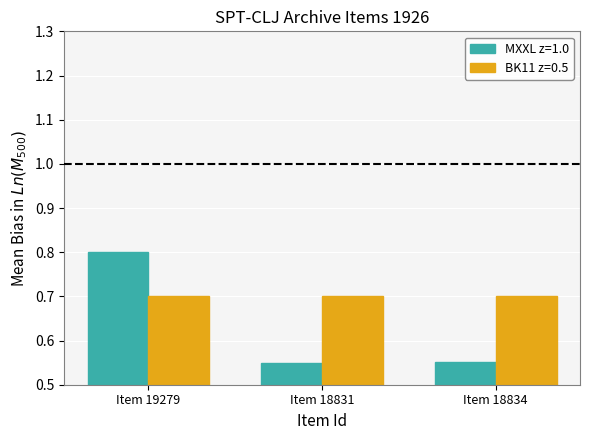

What position from the left is Item 18831?

2